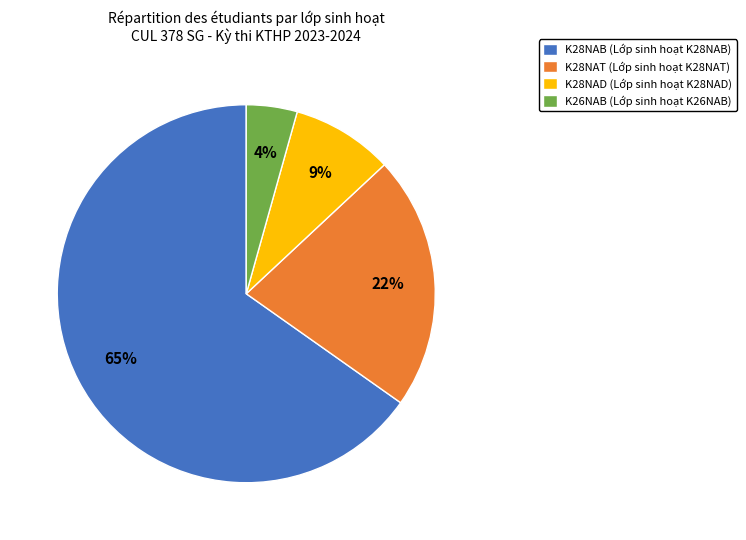

To the nearest percent, what is the difference between the K28NAT (Lớp sinh hoạt K28NAT) and K28NAB (Lớp sinh hoạt K28NAB) slice percentages?

43%